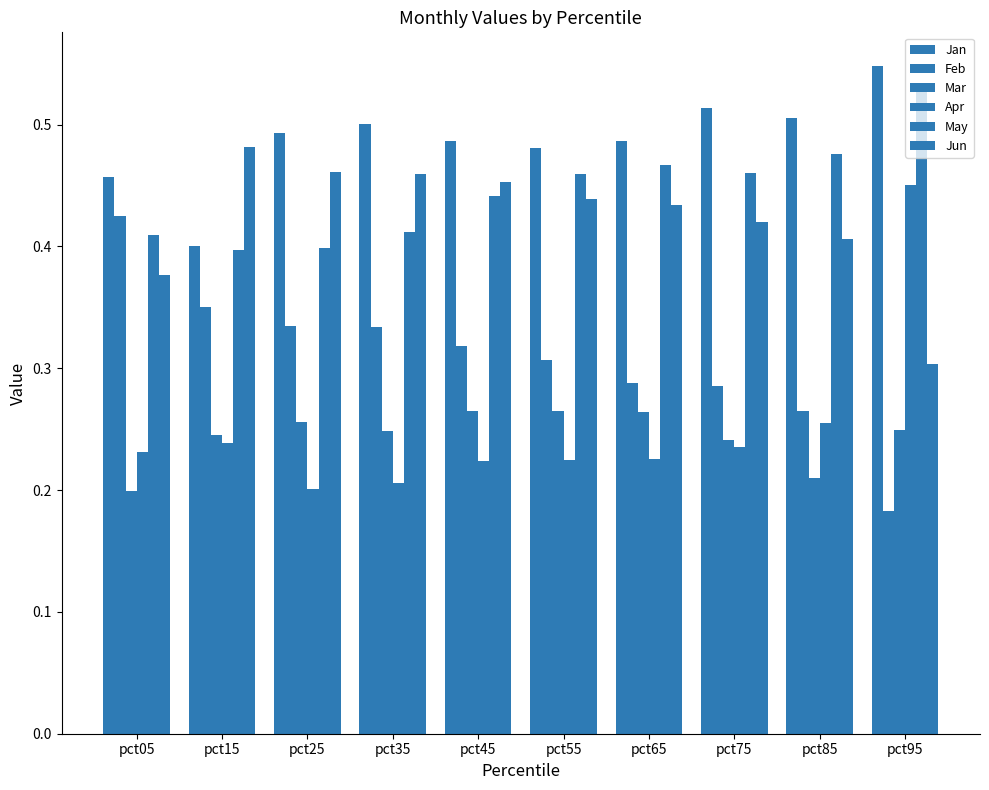

What is the sum of all Jan values?

4.9